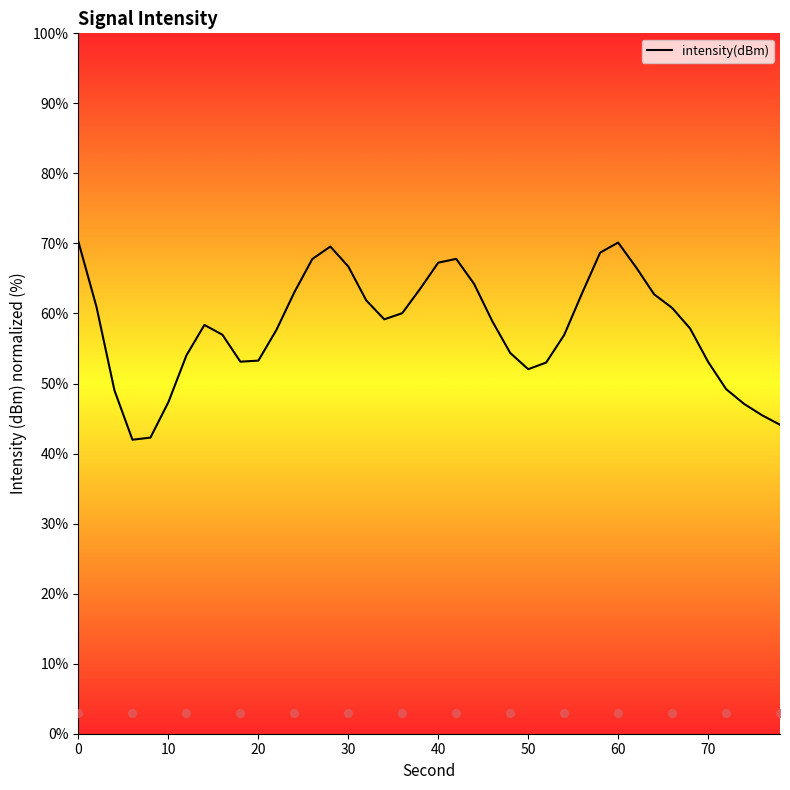

The intensity(dBm) series shows 107.0 at 30. True or false?

False